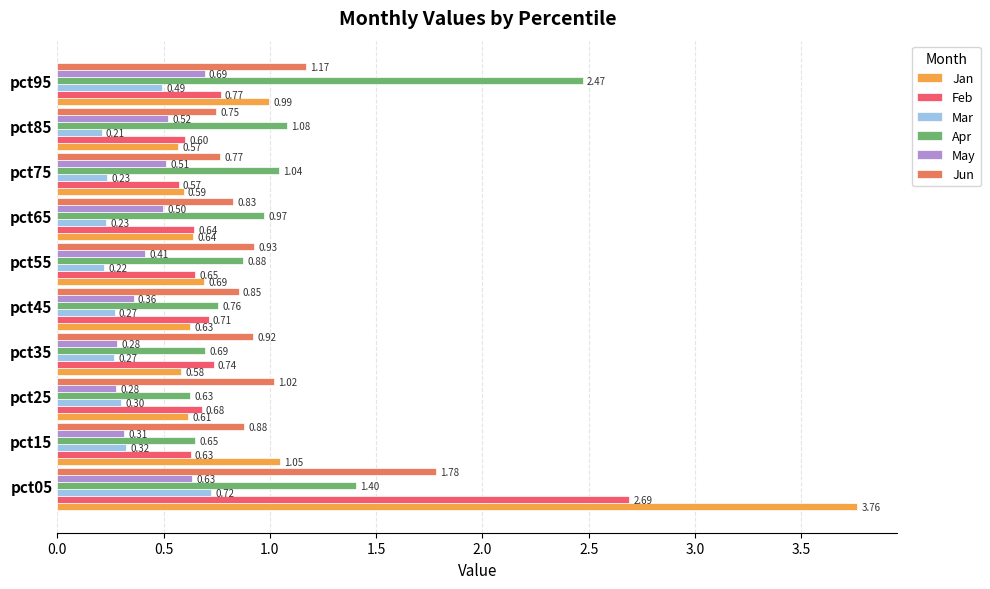

How many series are shown in this chart?

6